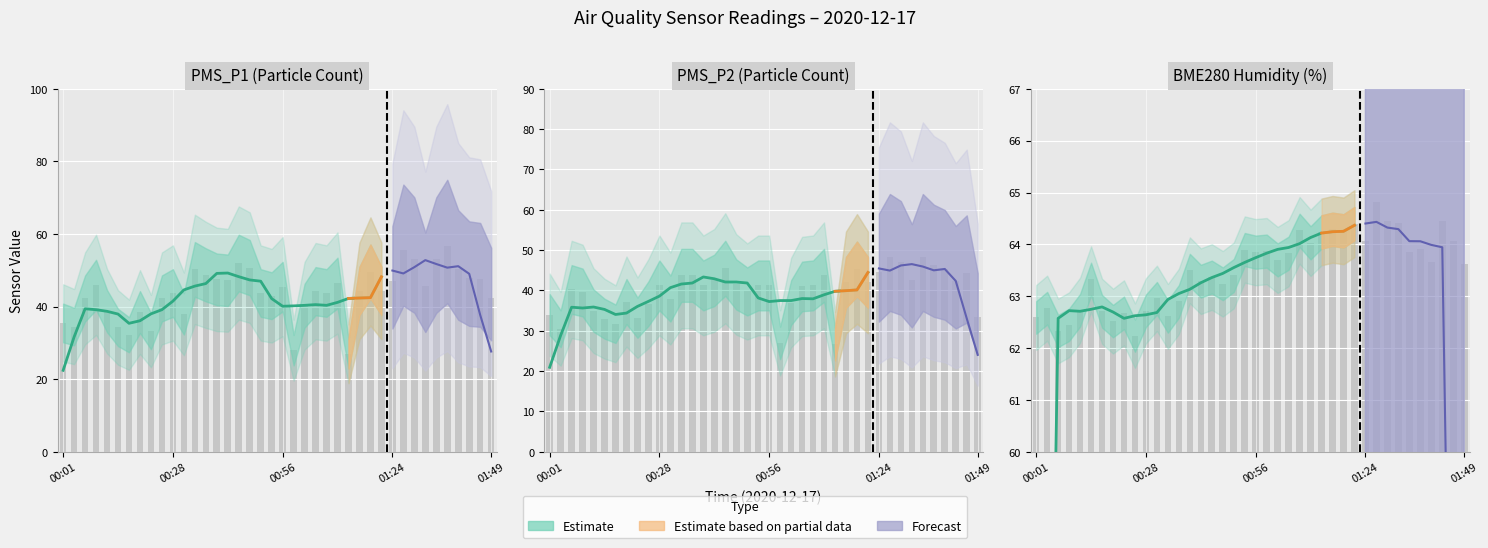

Which category has the lowest value across all series?

01:13